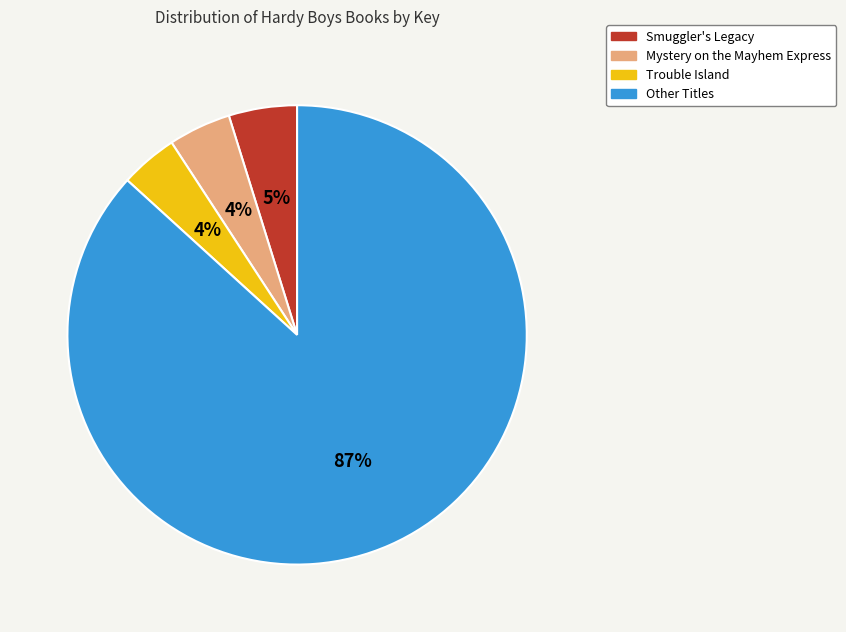

To the nearest percent, what is the average slice percentage?

25%